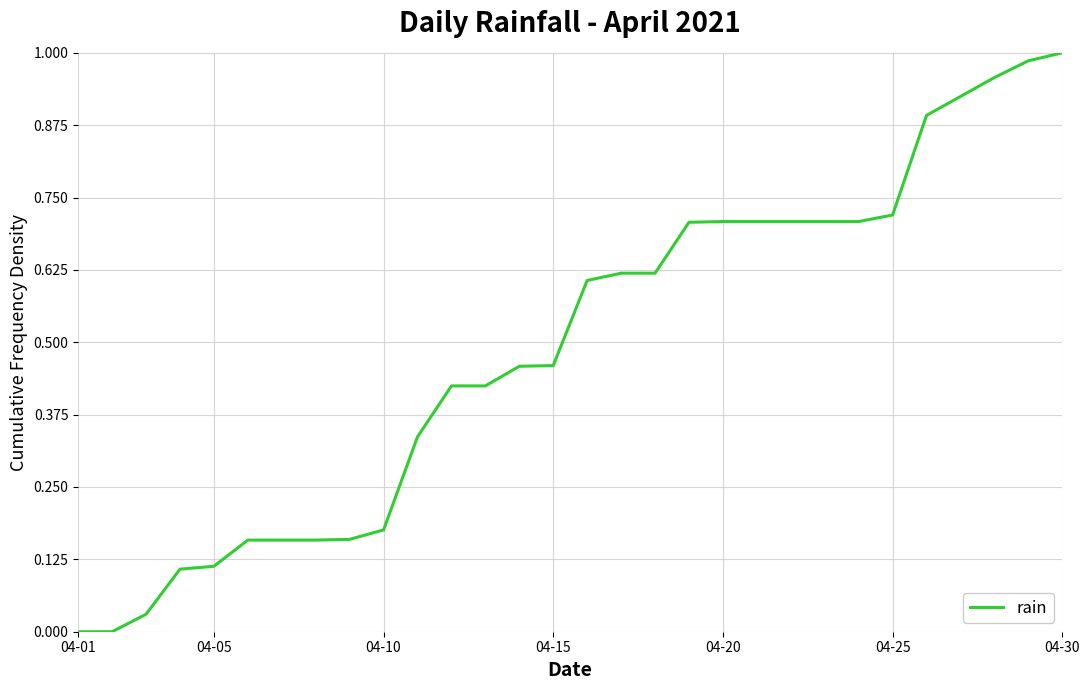

Does the chart have visible grid lines?

Yes